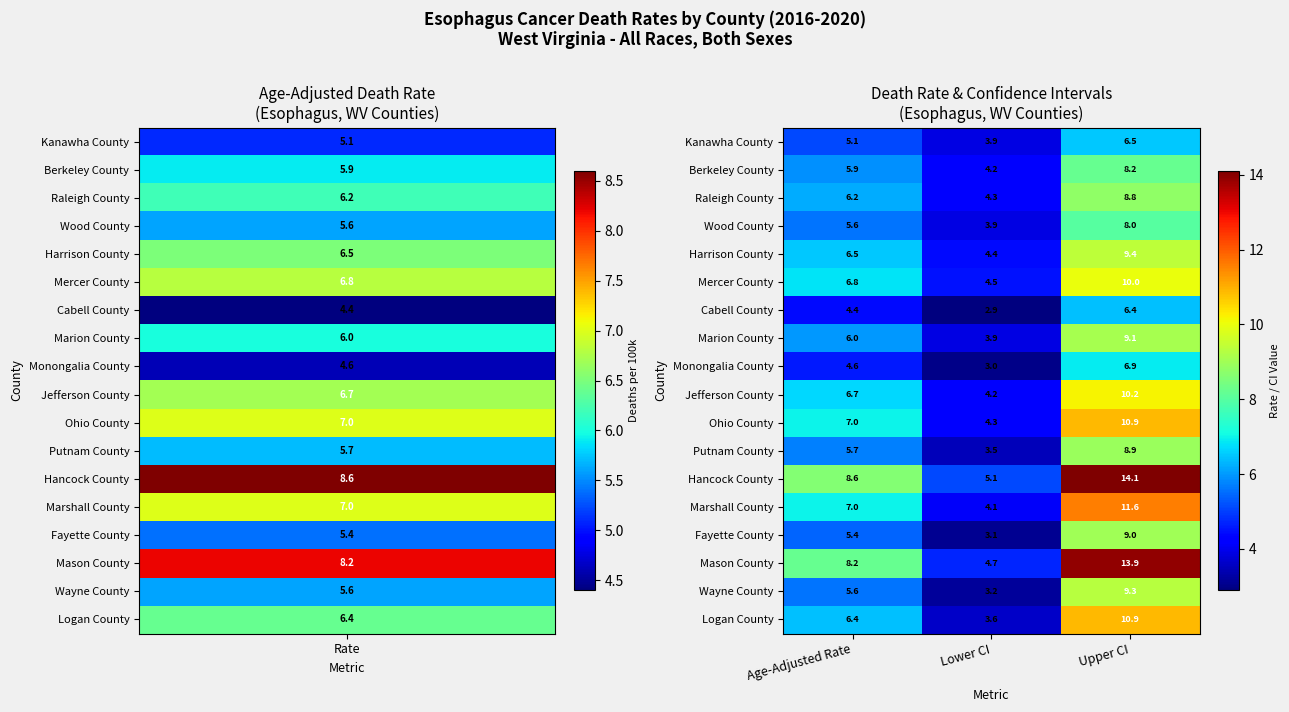

How many data points in Harrison County are above 6?

2